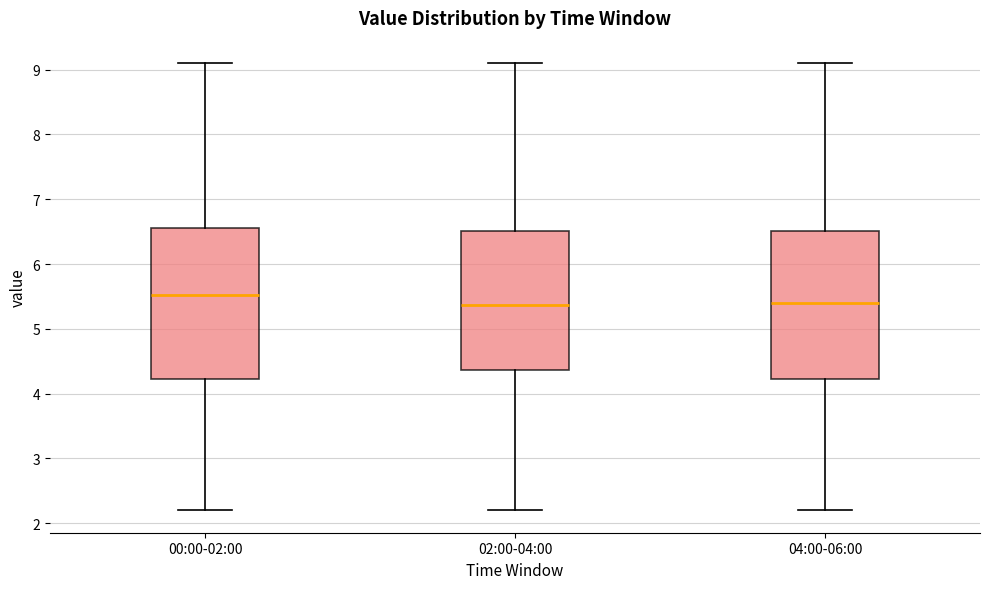

Where does the lower whisker of the box for 00:00-02:00 end on the y-axis? The values are not printed on the chart, so give them approximately, as read against the axis.

2.2